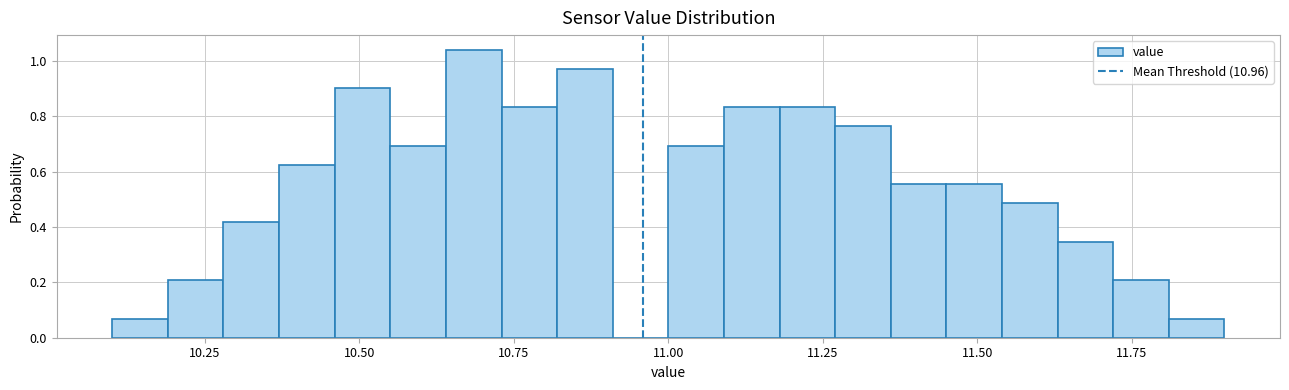

Around what value on the x-axis is the tallest bar? Give the approximate position of its centre, as read against the axis.

10.70